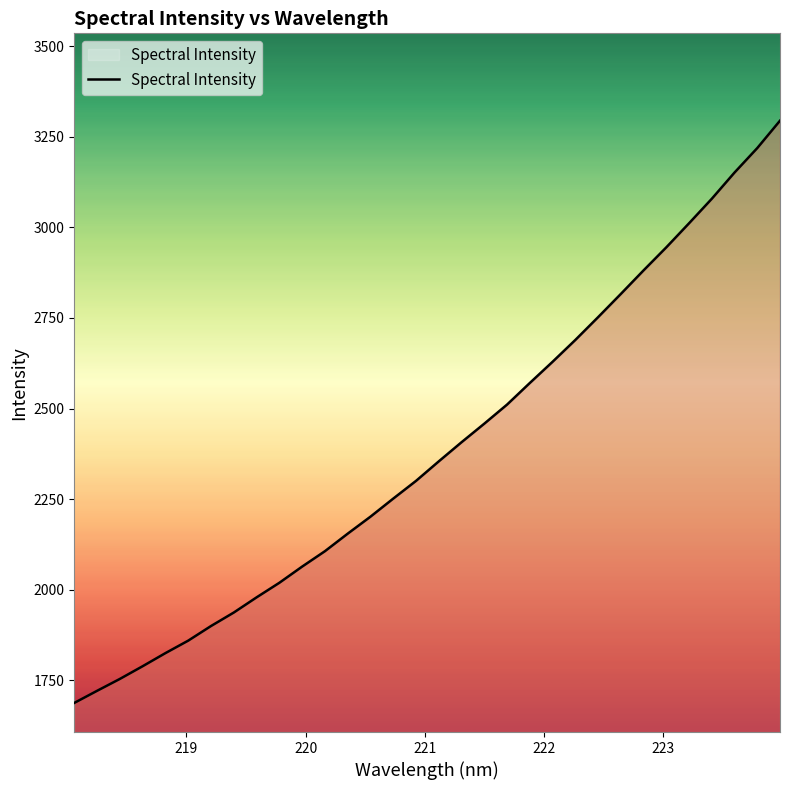

How many distinct data groups are displayed?

1